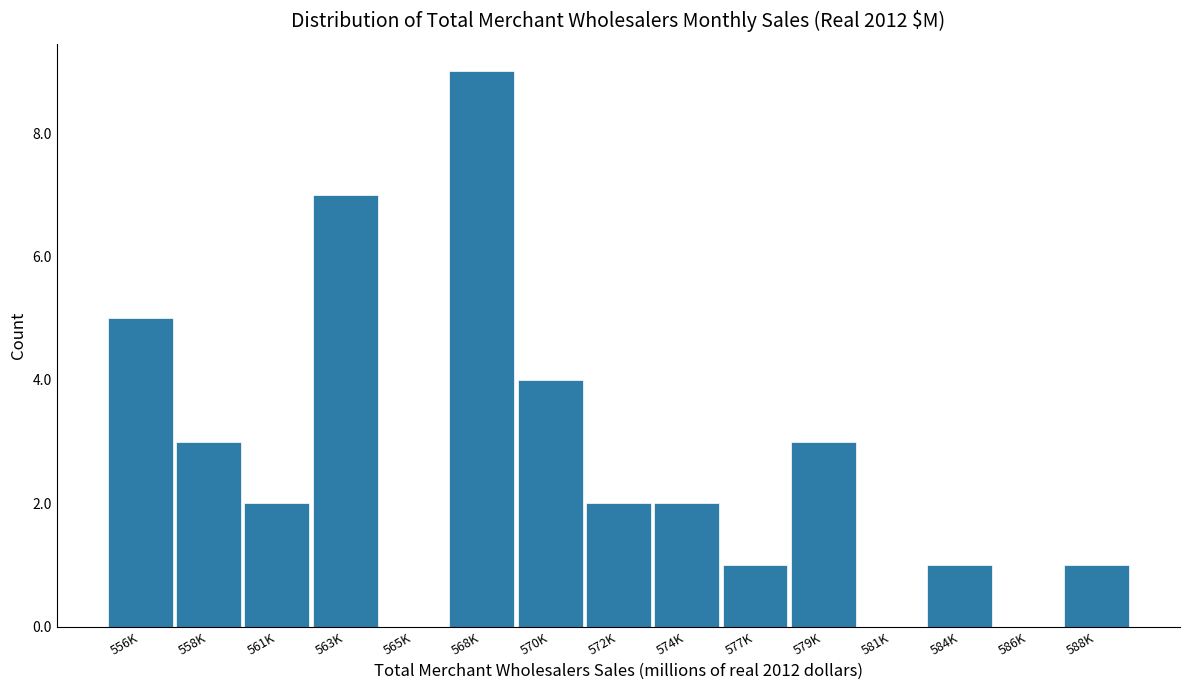

Reading right to left, transcribe all the data shown in this chart.

588K=1	586K=0	584K=1	581K=0	579K=3	577K=1	574K=2	572K=2	570K=4	568K=9	565K=0	563K=7	561K=2	558K=3	556K=5